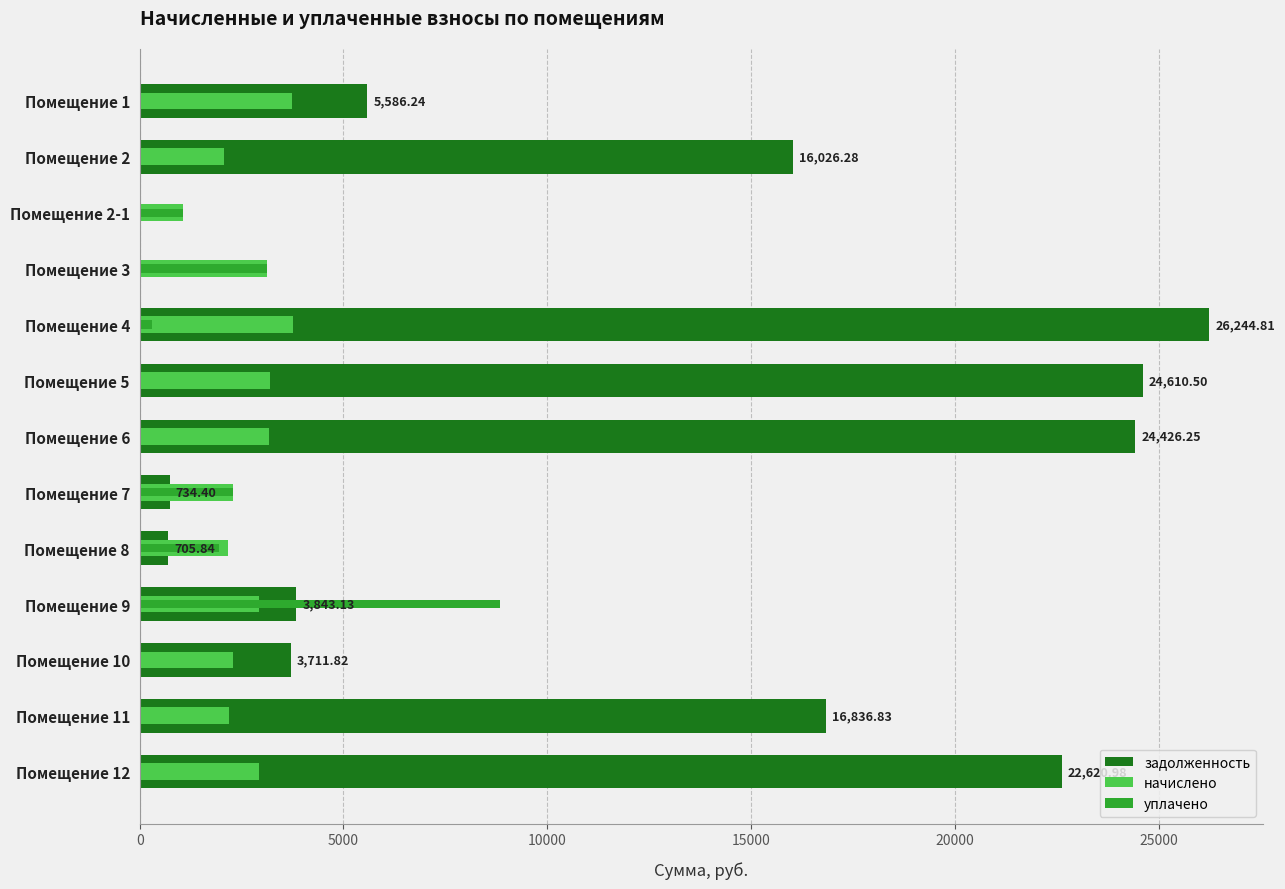

What is the spread (max minus min) of values at Помещение 2-1?

1063.7